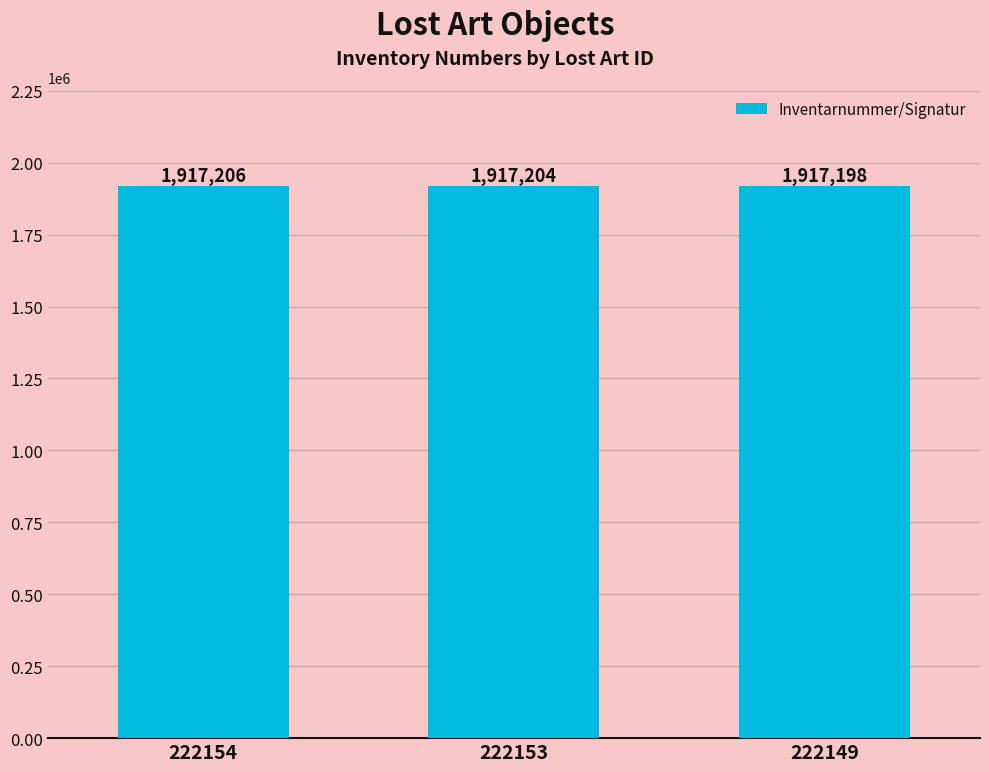

Count the number of categories in the chart.

3